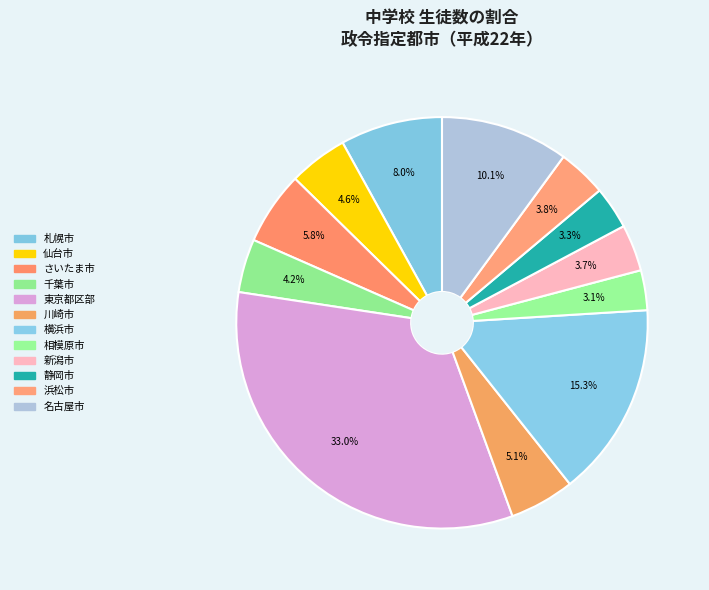

How many slices are in this pie chart?

12